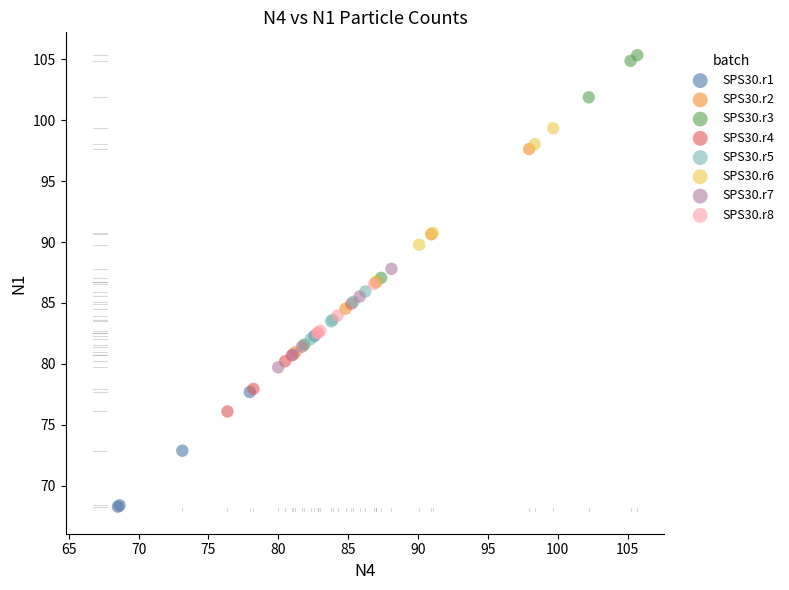

Which series has the widest spread of Y values?

SPS30.r3